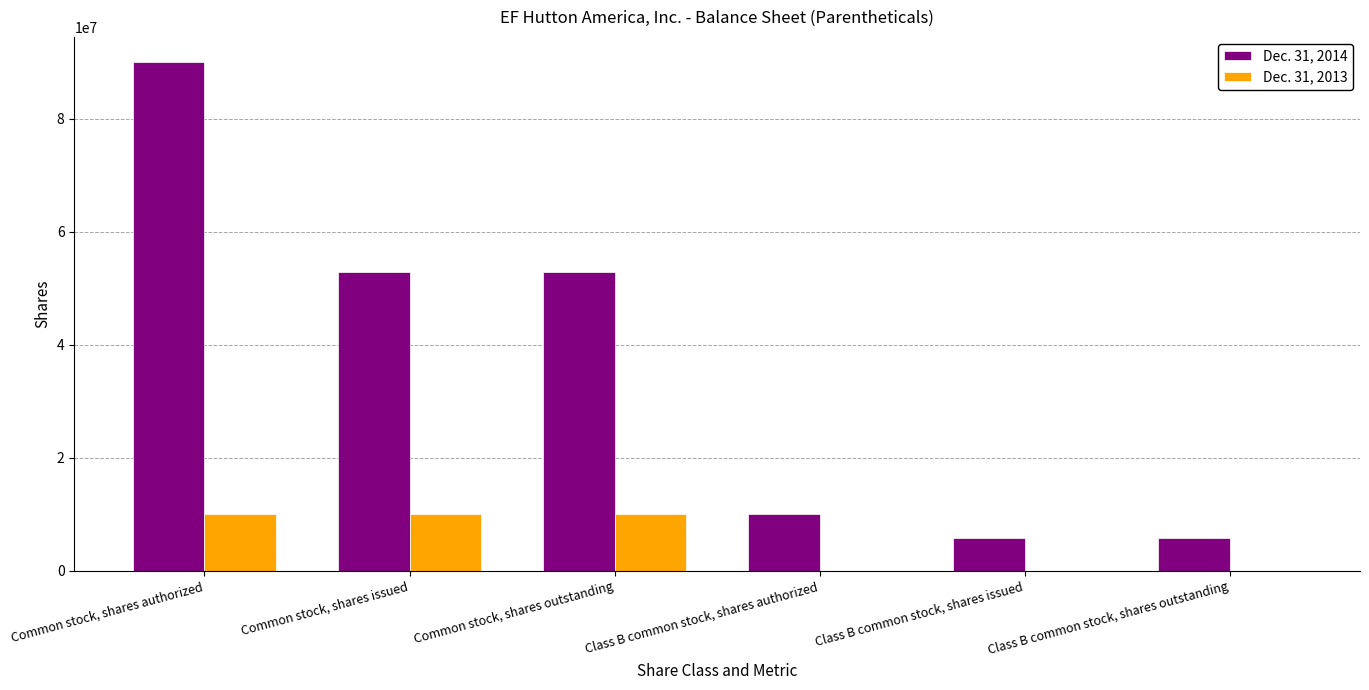

Are the bars grouped side by side (vs. stacked)?

Yes